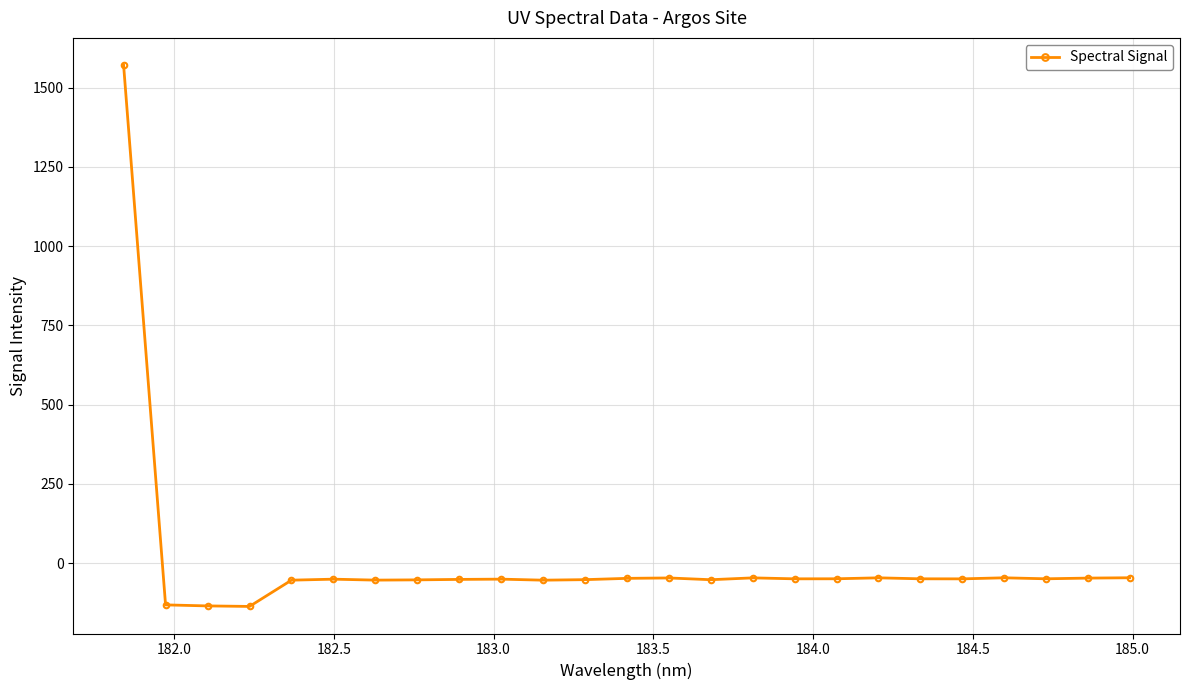

What is the average value?

5.3